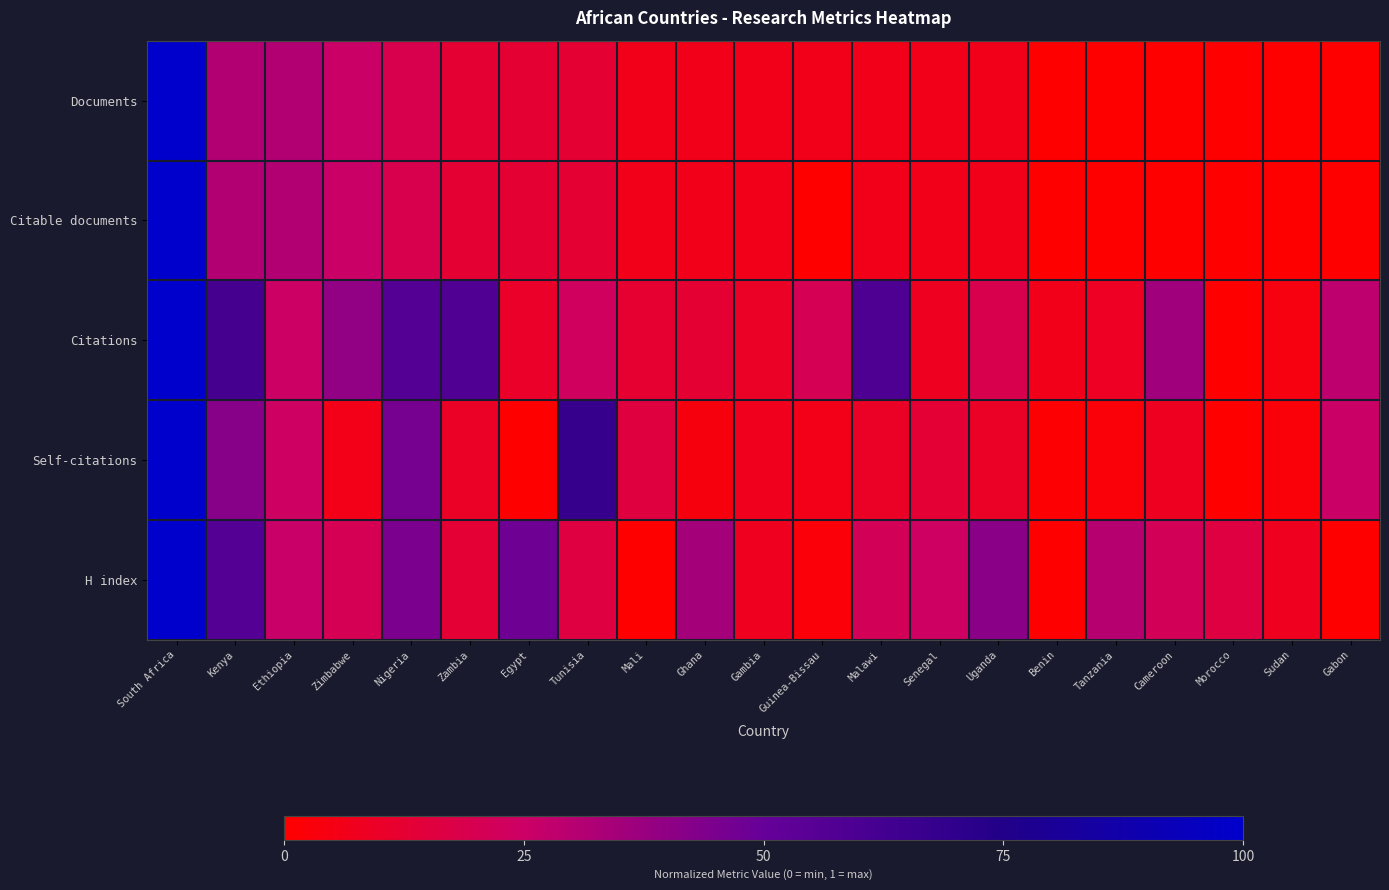

At which category does the chart reach its peak across all series?

South Africa